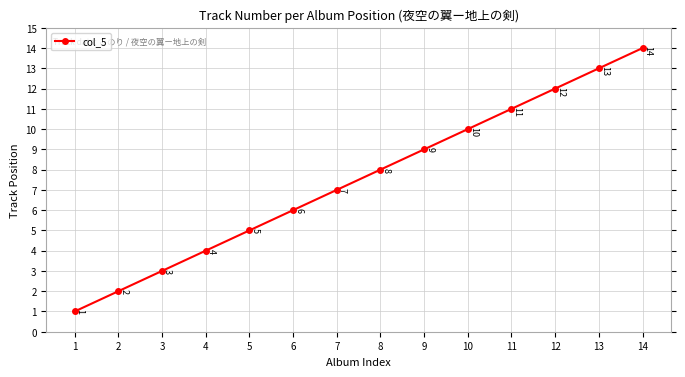

How many data points does each series have?

14